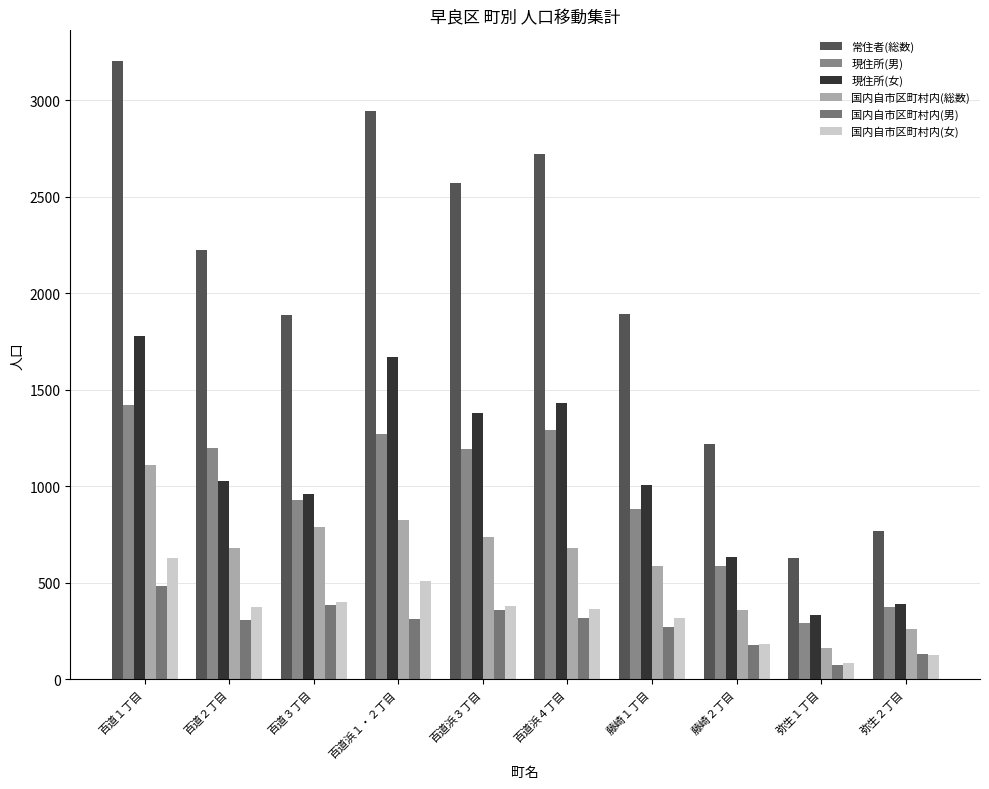

How many series are shown in this chart?

6